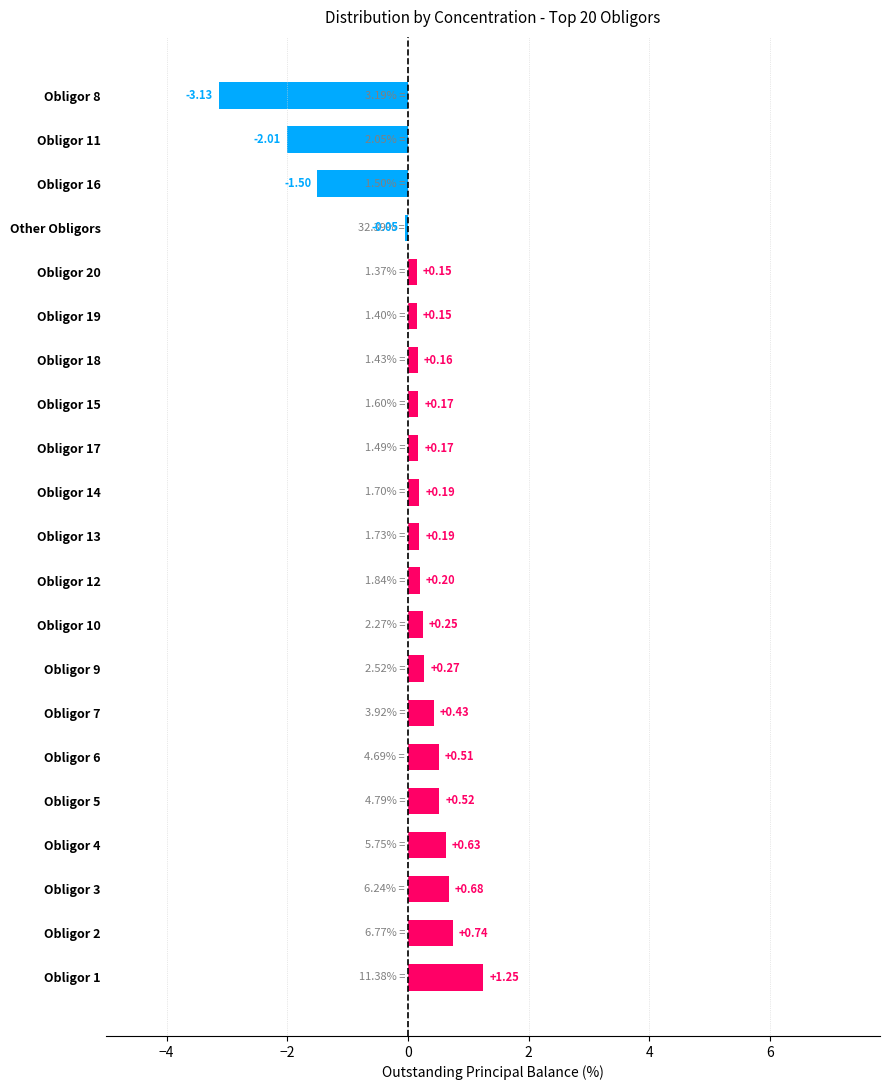

What is the change in value from Obligor 11 to Obligor 8?

-1.1